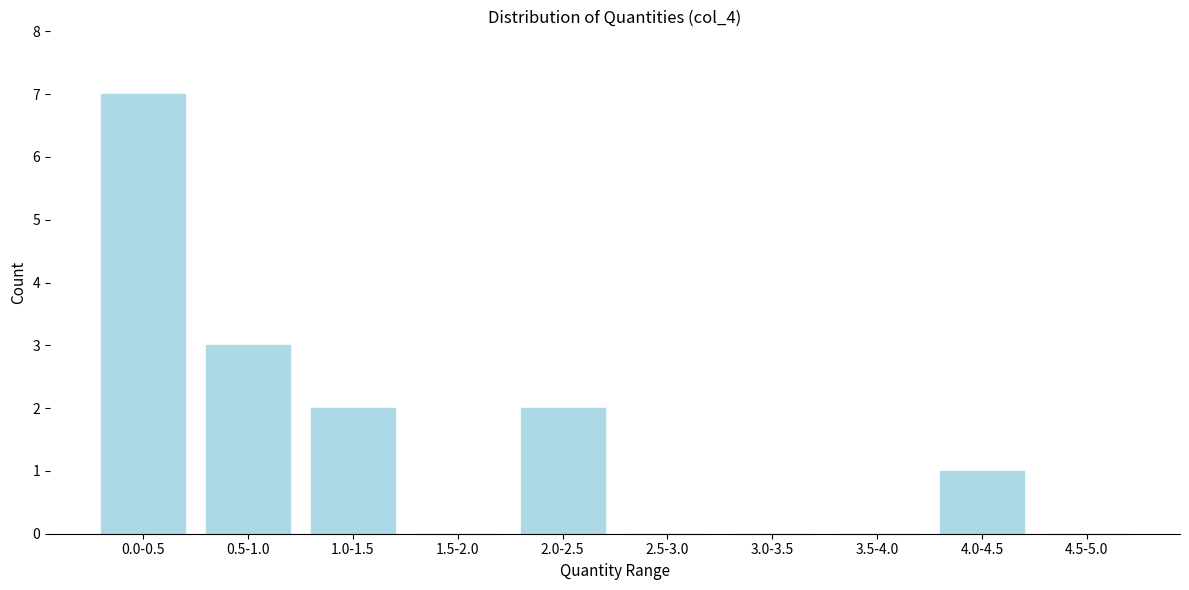

Reading left to right, transcribe all the data shown in this chart.

0.0-0.5=7	0.5-1.0=3	1.0-1.5=2	1.5-2.0=0	2.0-2.5=2	2.5-3.0=0	3.0-3.5=0	3.5-4.0=0	4.0-4.5=1	4.5-5.0=0